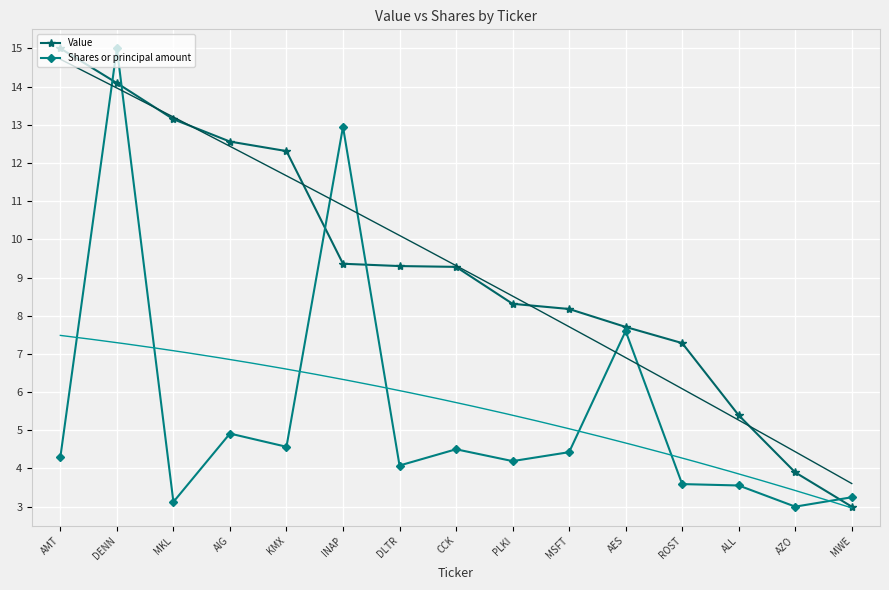

True or false: Shares or principal amount has a value of 8.1 at CCK.

False